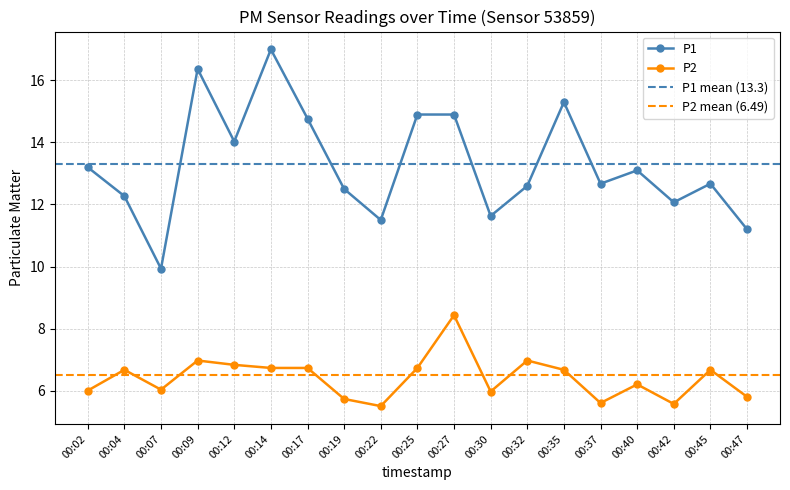

What is the difference between the maximum and second lowest values in the P1 series?

5.8